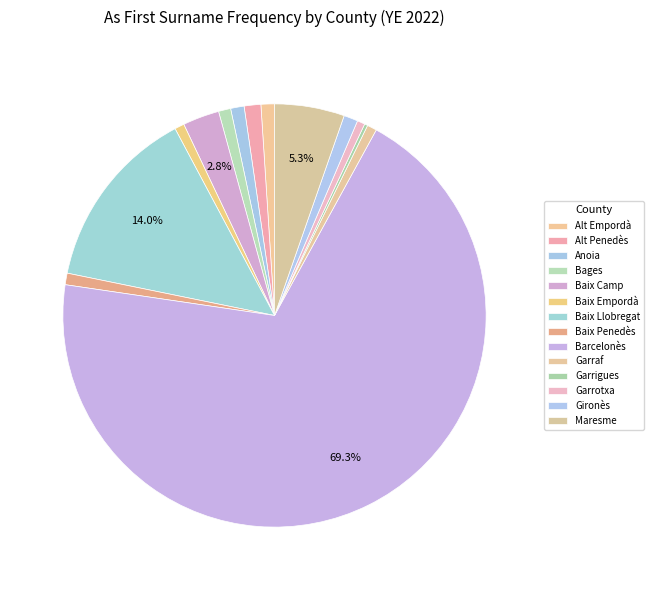

Is it true that Garrotxa is 1% of the pie?

True